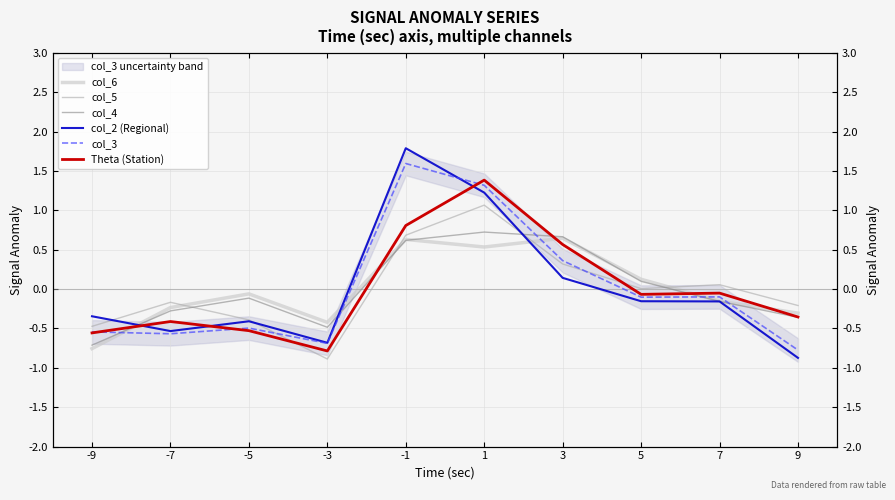

Is it true that col_6 equals -0.4 at -3?

True